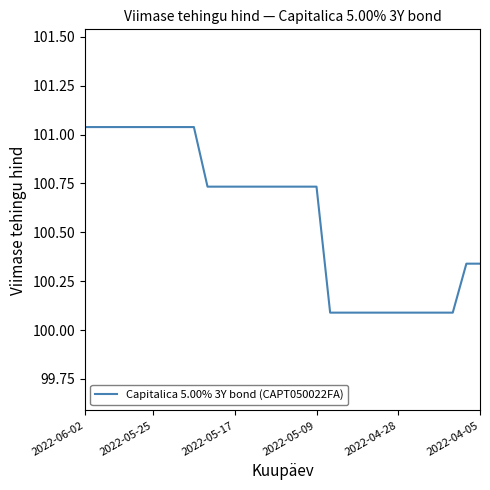

What is the minimum value shown in the chart?

100.1